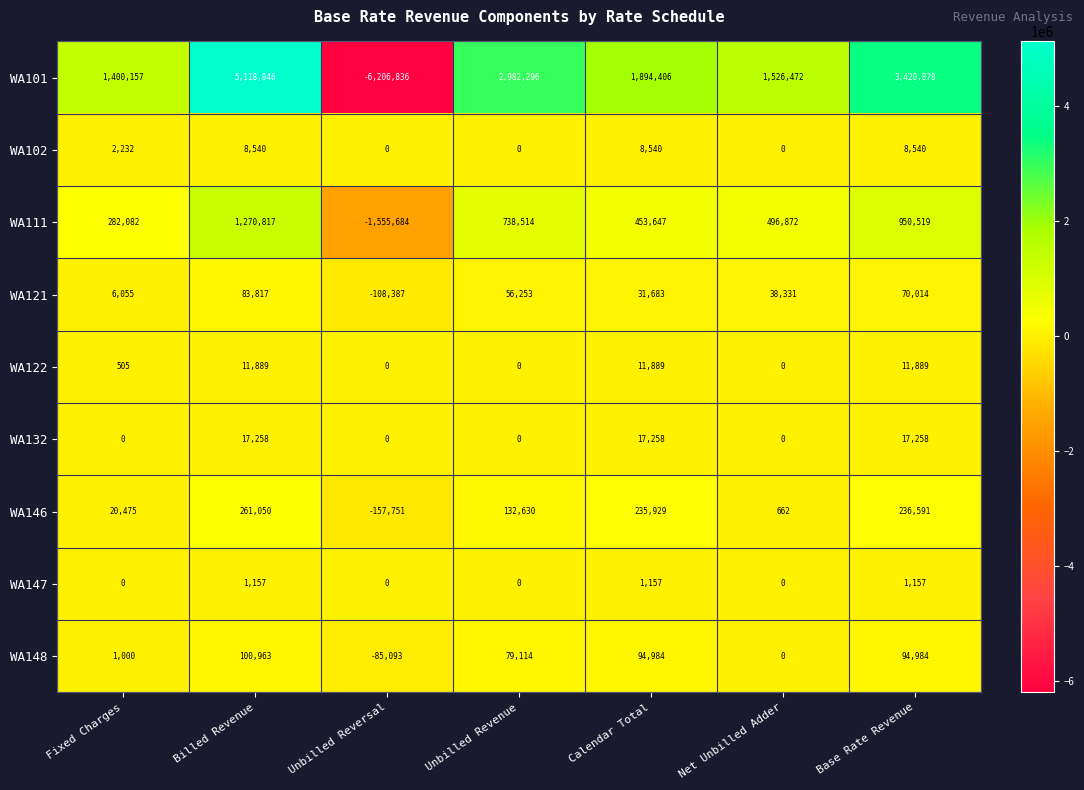

What is the difference between the highest and lowest values at Calendar Total?

1893249